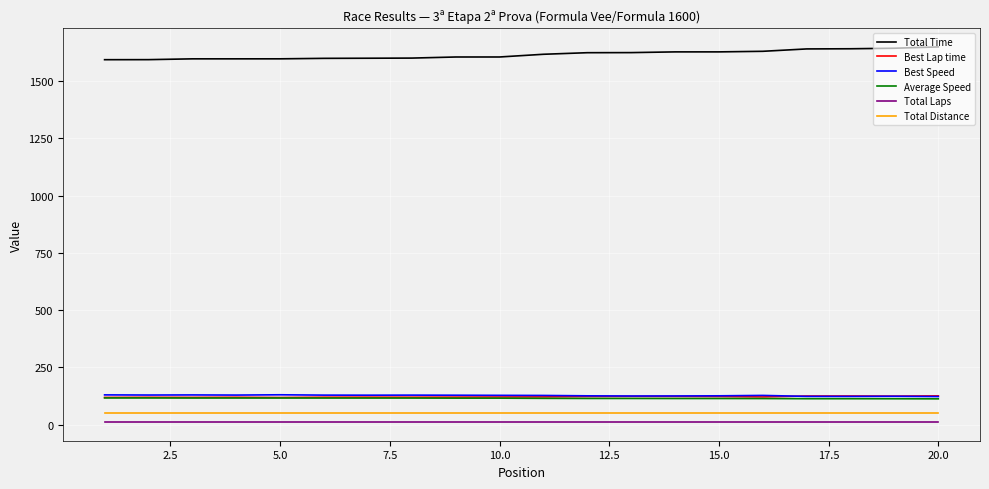

True or false: Best Speed and Total Distance cross at least once.

False